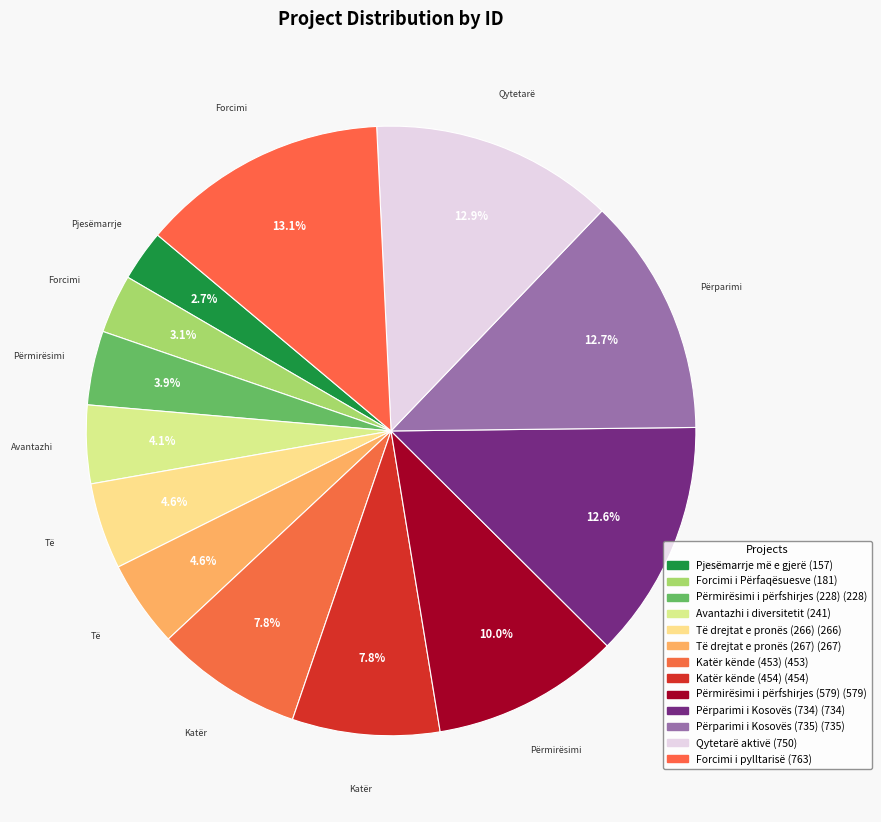

How many segments does this pie chart have?

13